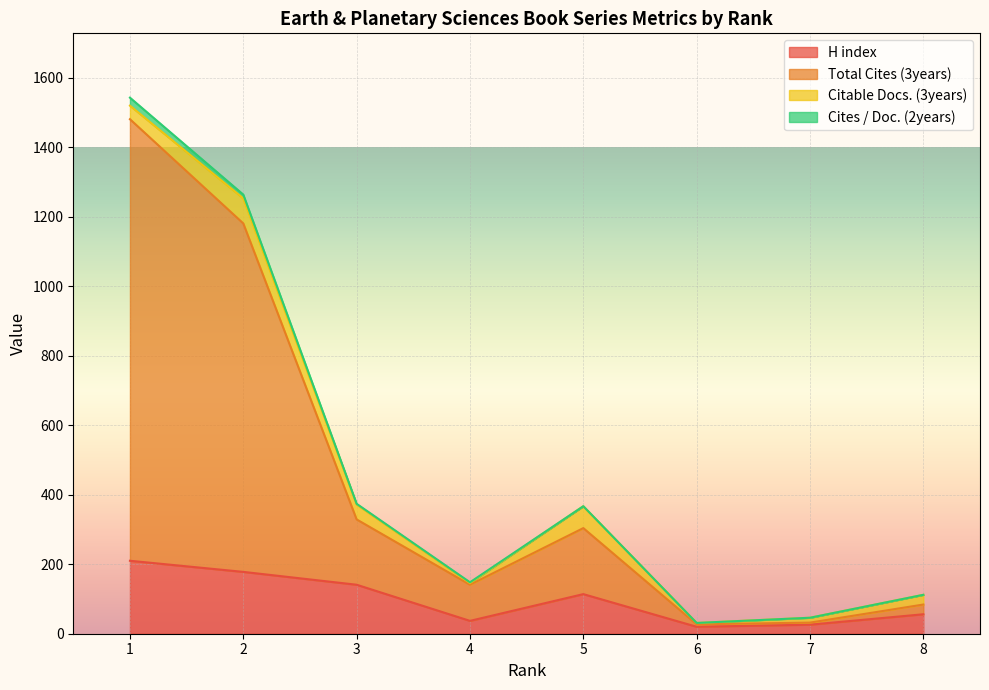

What is the maximum value for H index?

210